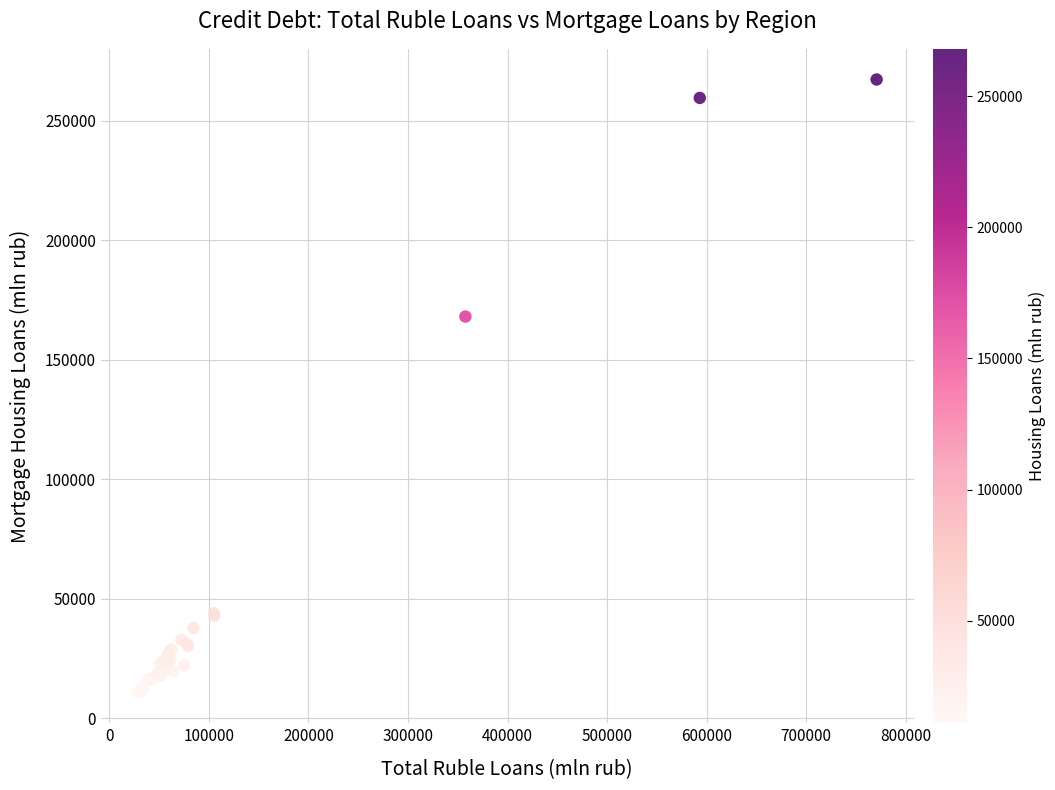

What Y value in the scatter plot is closest to 138957?

168034